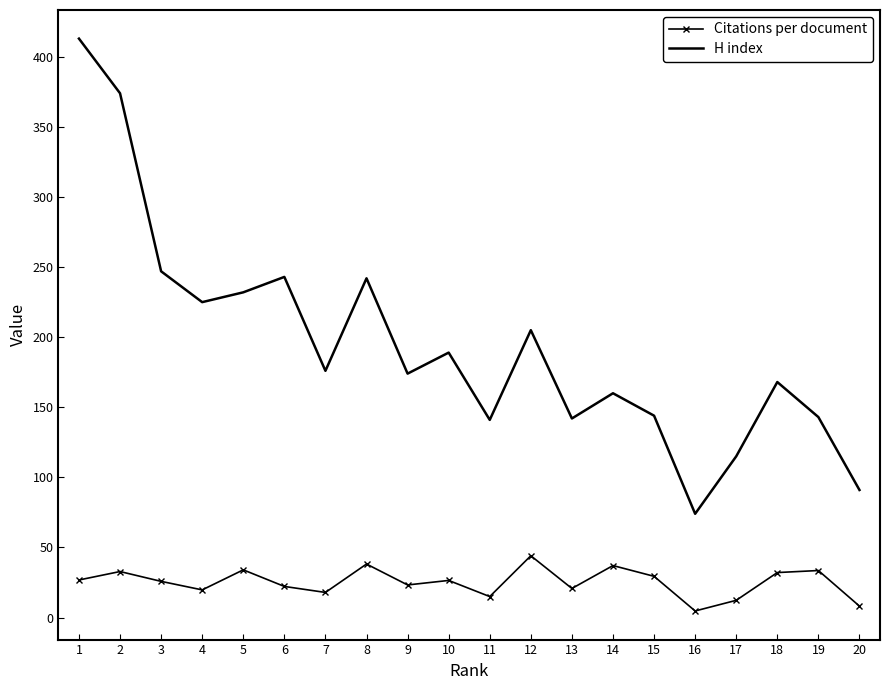

The value of H index at 7 is 102.7. True or false?

False